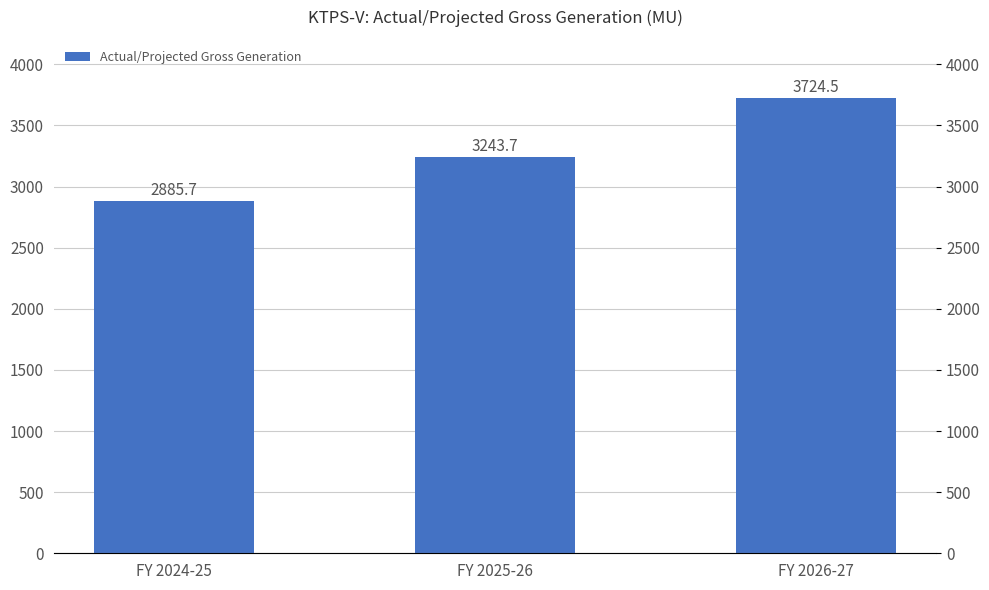

Where is the data nearest to the value 3305?

FY 2025-26